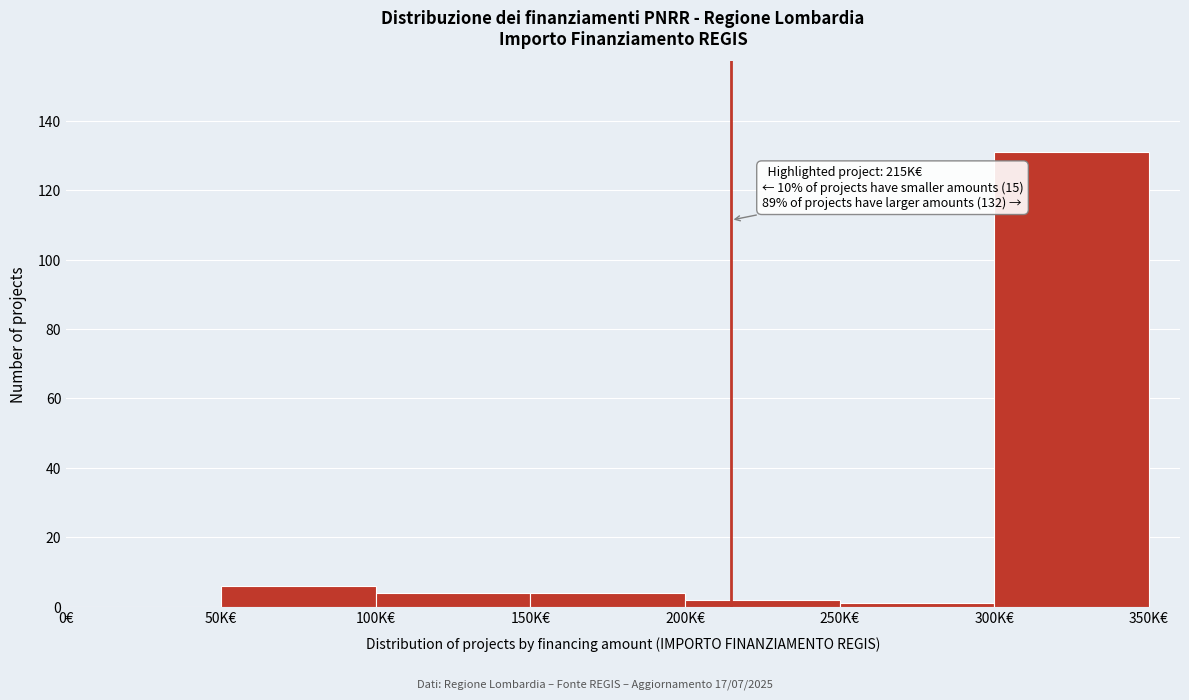

Reading left to right, what are all the values shown in this chart?

0€=0	50K€=6	100K€=4	150K€=4	200K€=2	250K€=1	300K€=131